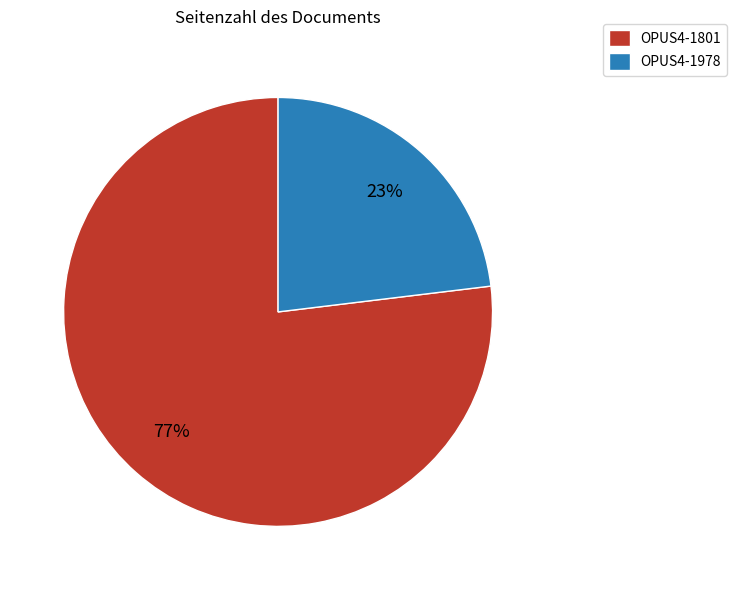

To the nearest percent, what is the difference between the largest and smallest slice percentages?

54%